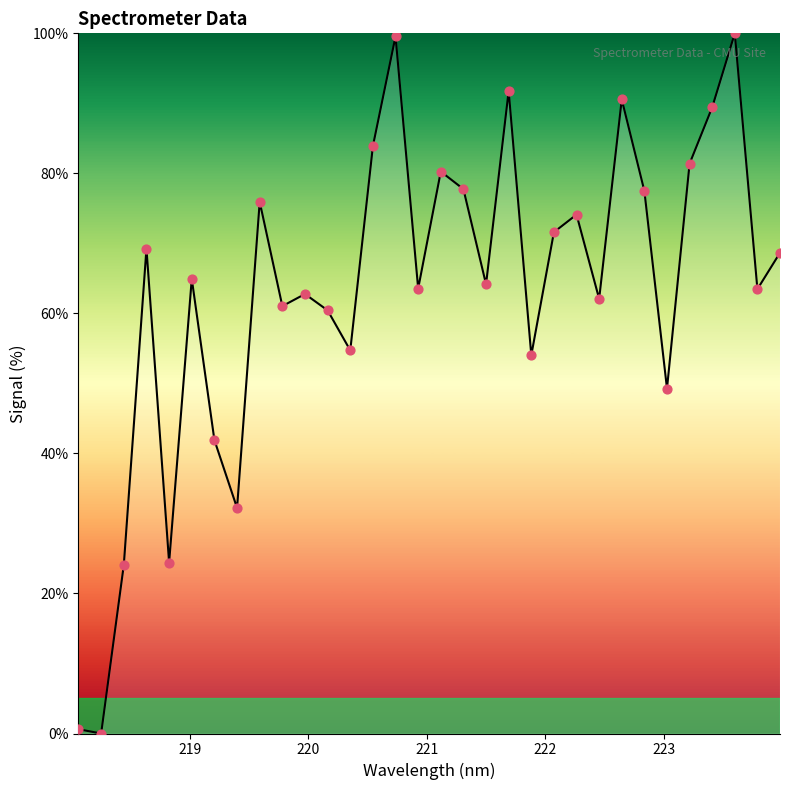

What is the greatest value displayed?

100.0